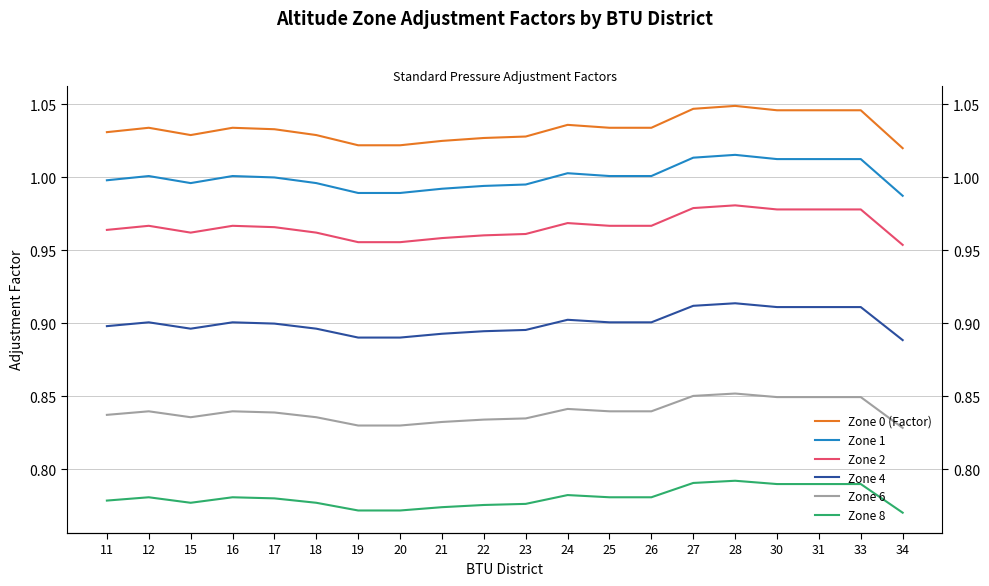

What is the spread (max minus min) of values at 24?

0.3